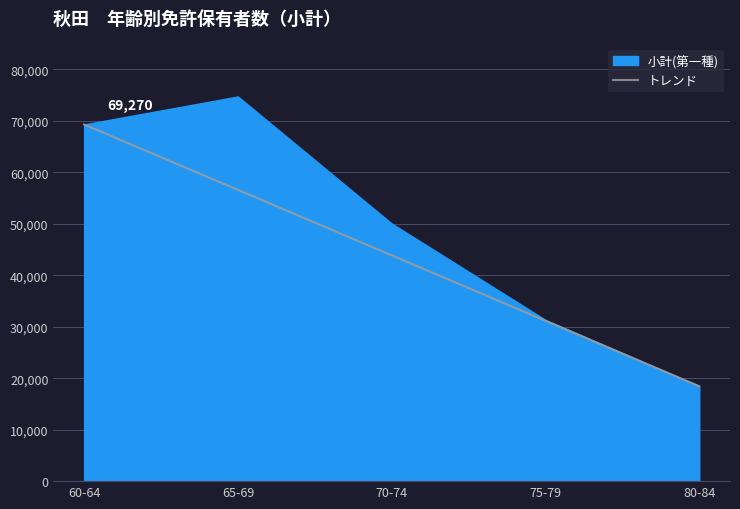

List the labels in order of トレンド value, smallest first.

80-84, 75-79, 70-74, 65-69, 60-64